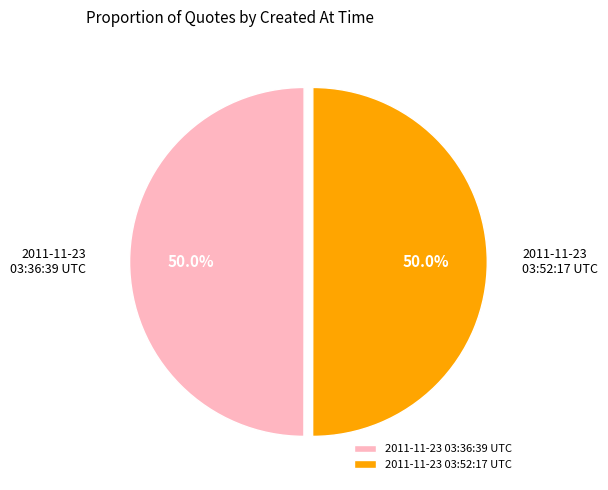

Combined, do 2011-11-23 03:52:17 UTC and 2011-11-23 03:36:39 UTC account for over 50%?

Yes